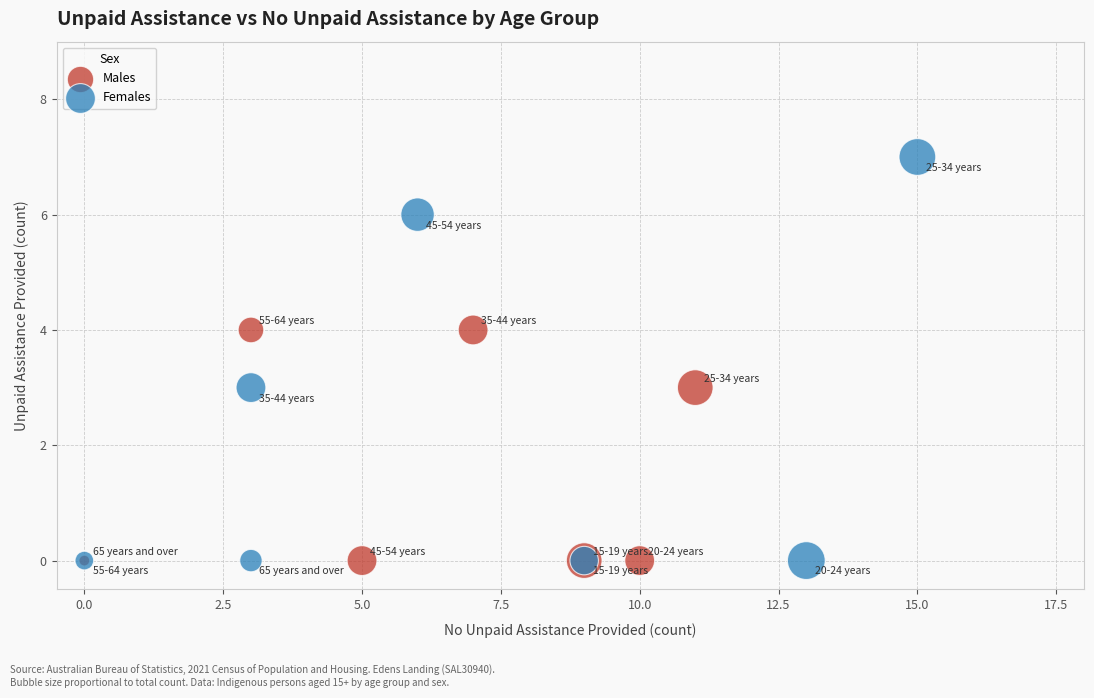

Which series contains the highest Y value?

Females